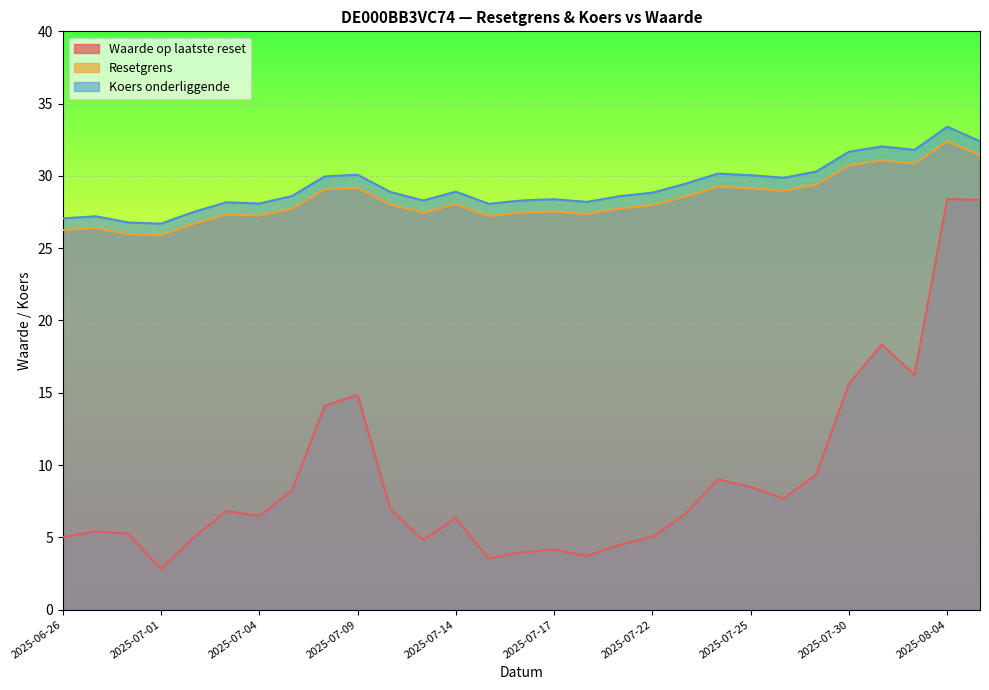

What is the average value of the Resetgrens series?

28.4